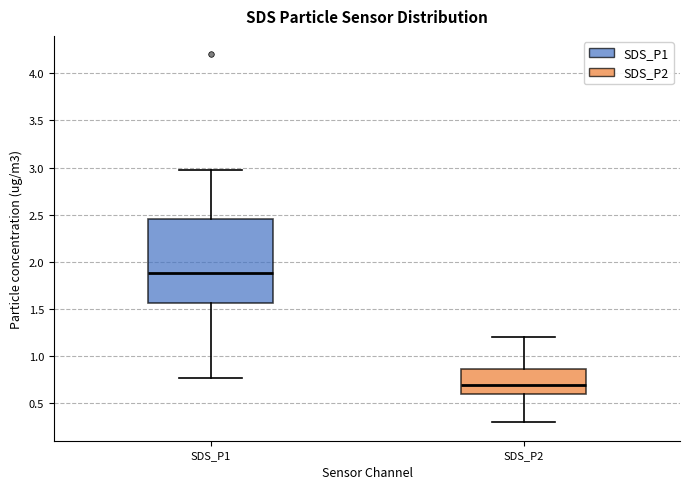

Which box has the highest median line?

SDS_P1